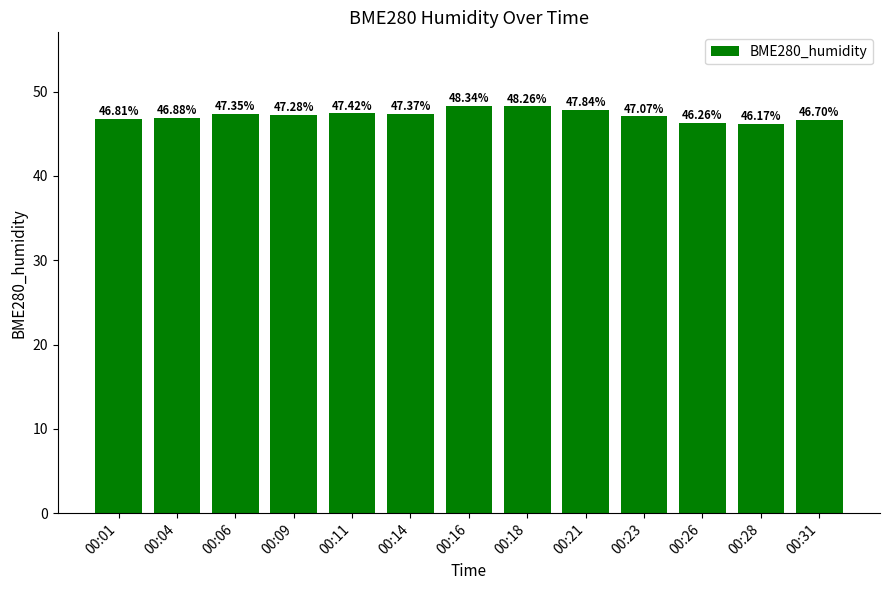

How many bars are there in total?

13